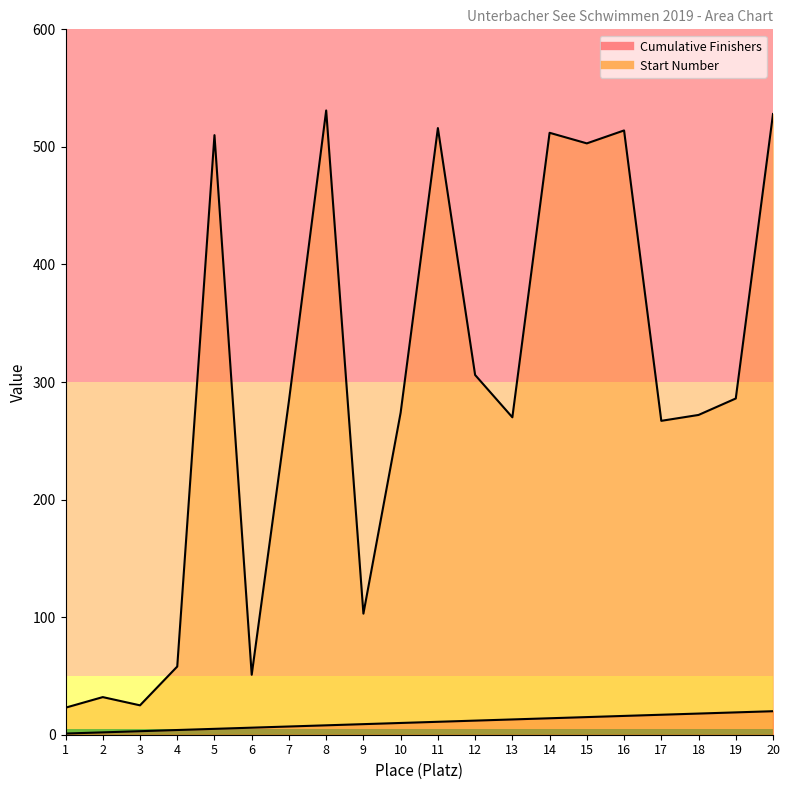

What is the value of the Cumulative Finishers point at the 12th from the left?

12